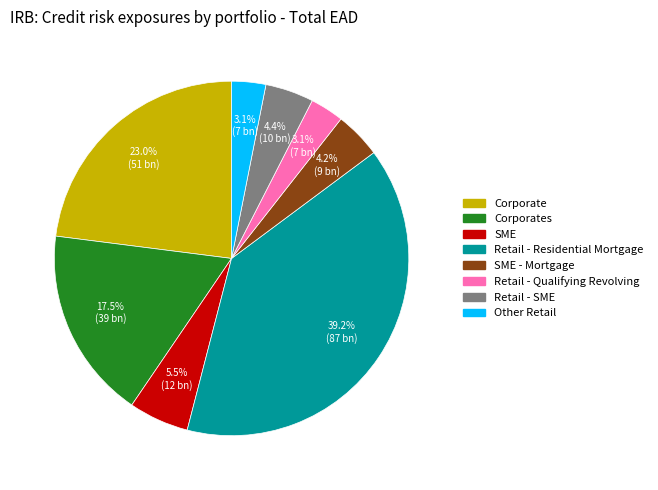

Is there a majority slice in this chart?

No